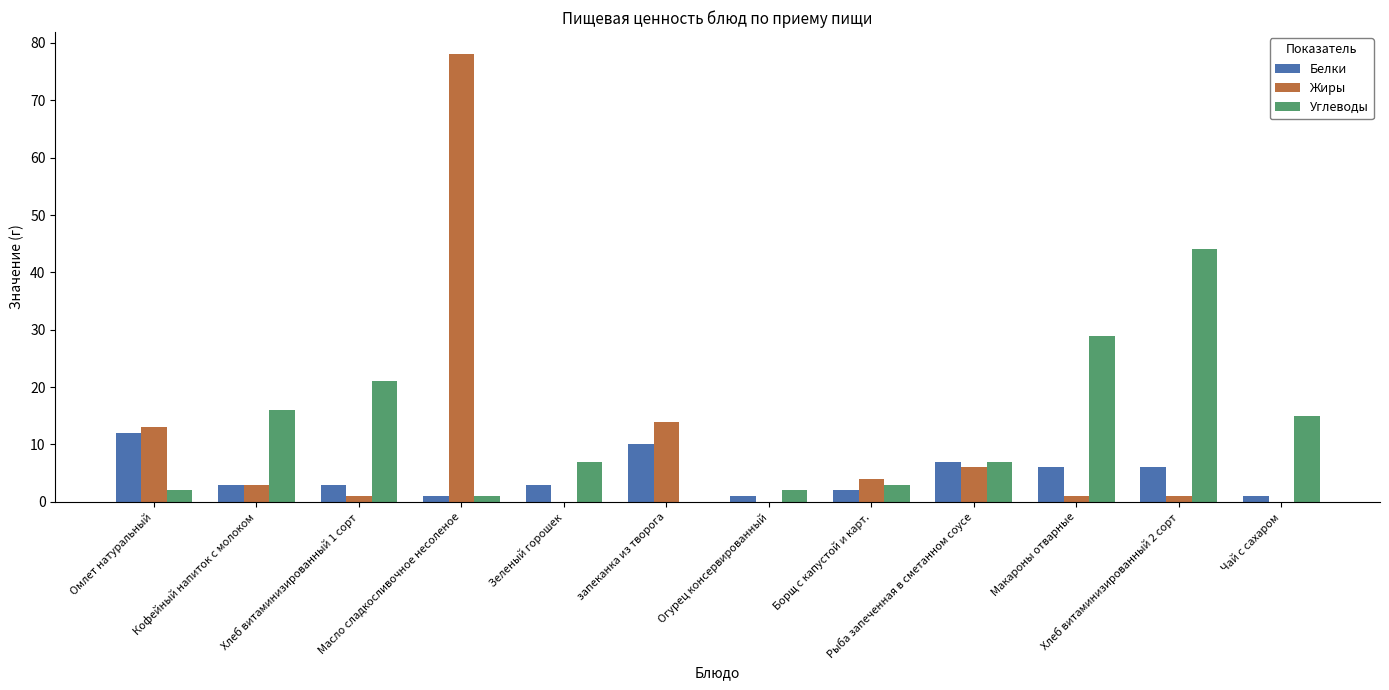

What is the sum of all Белки values?

55